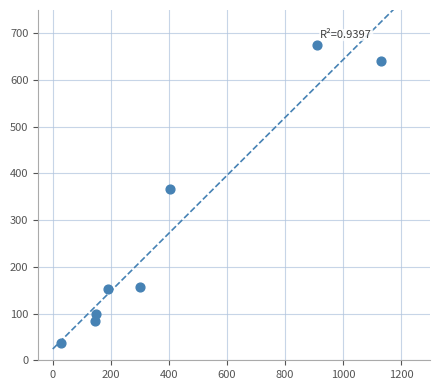

What is the average Y value?

276